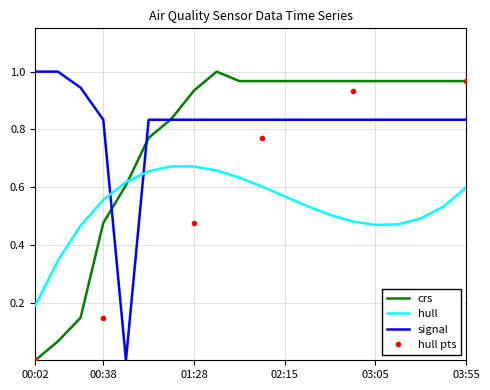

Which category has the lowest value in the hull series?

00:02